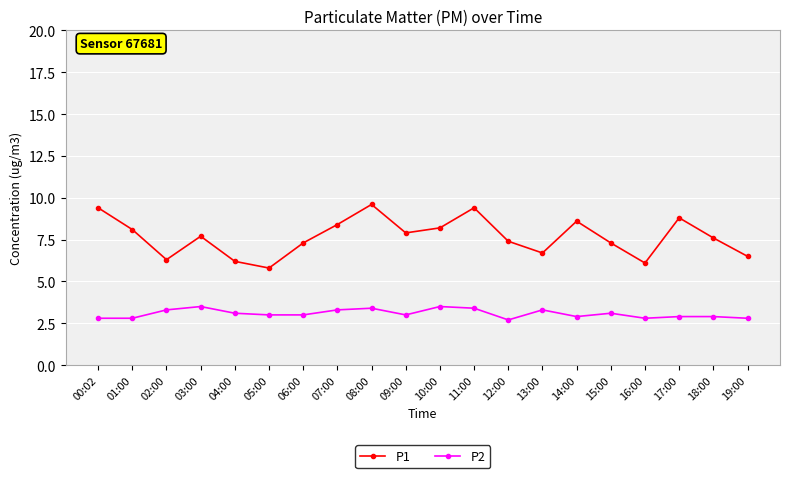

At how many categories does at least one series exceed 5?

20